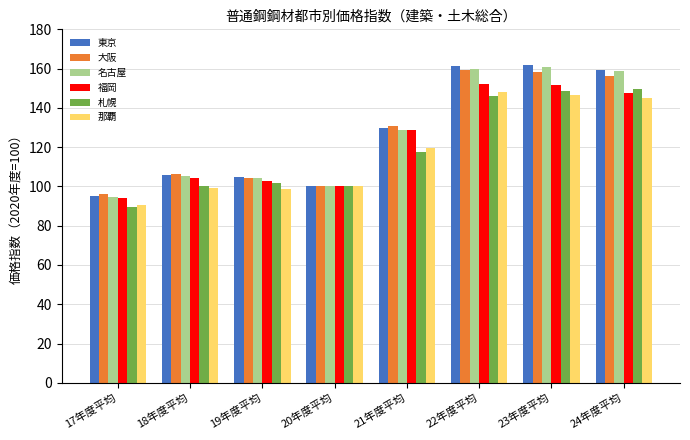

What is the highest value of the 名古屋 series?

160.8